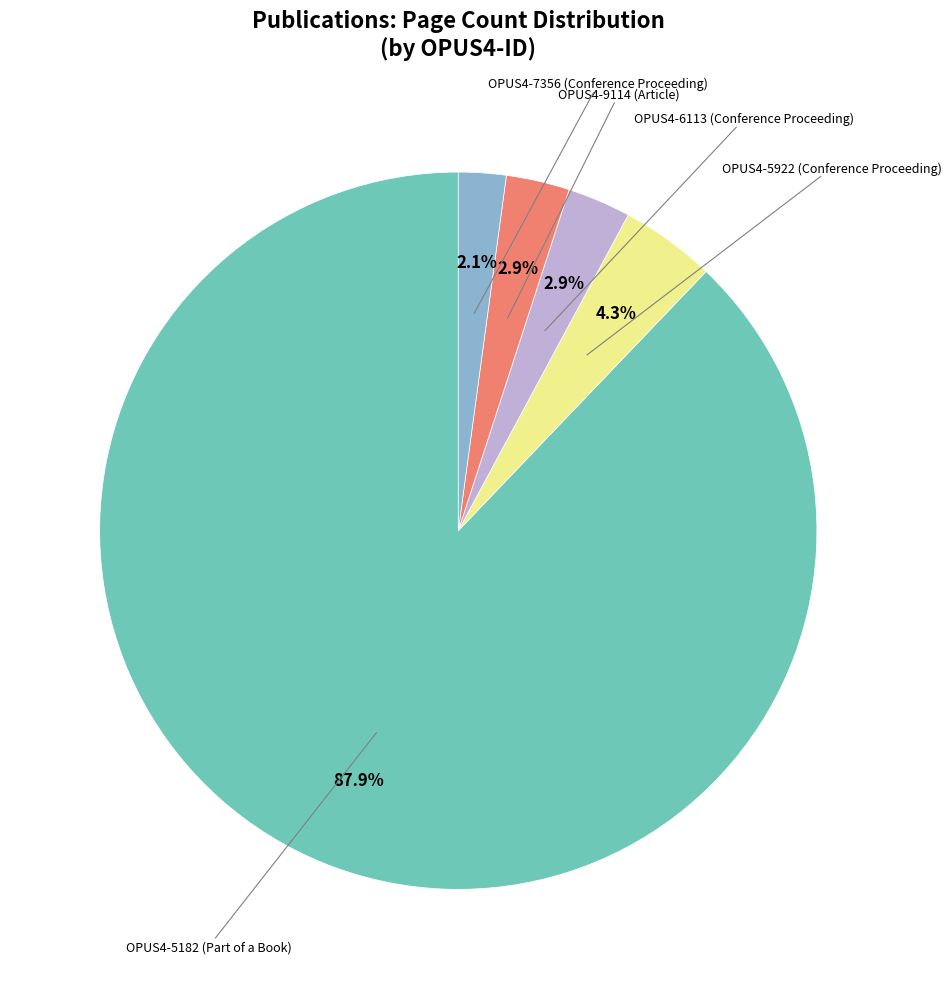

Does any single category account for the majority?

Yes